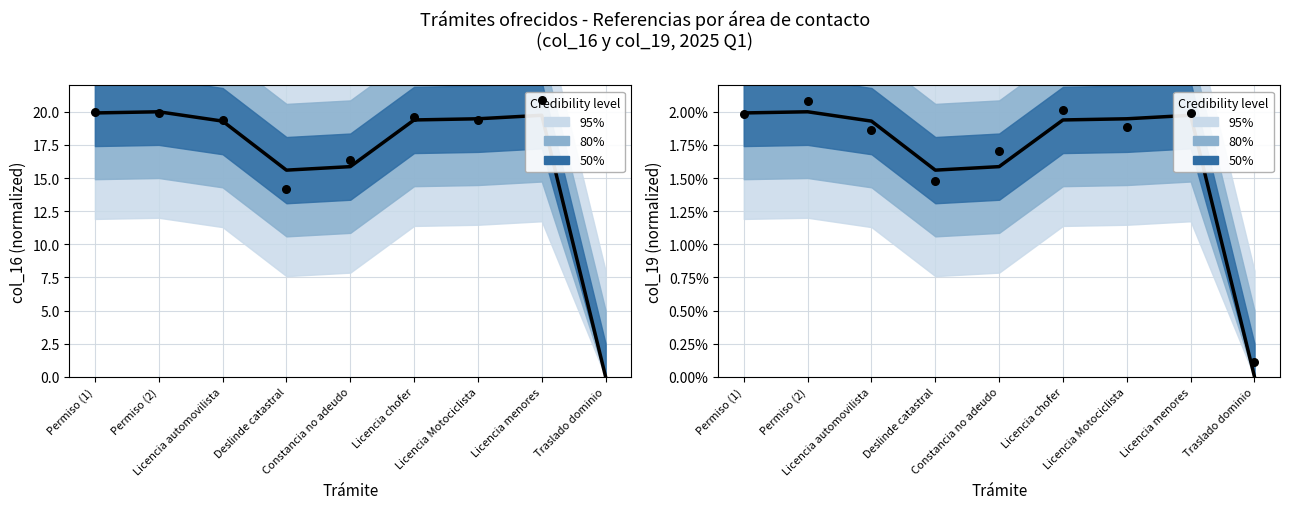

What is the total value across all series at Constancia no adeudo?

3.3